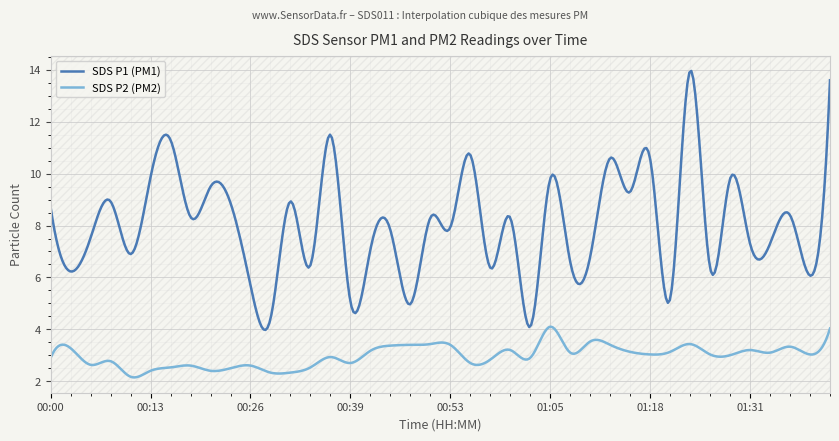

List the series in order of their overall mean, lowest first.

SDS P2 (PM2), SDS P1 (PM1)